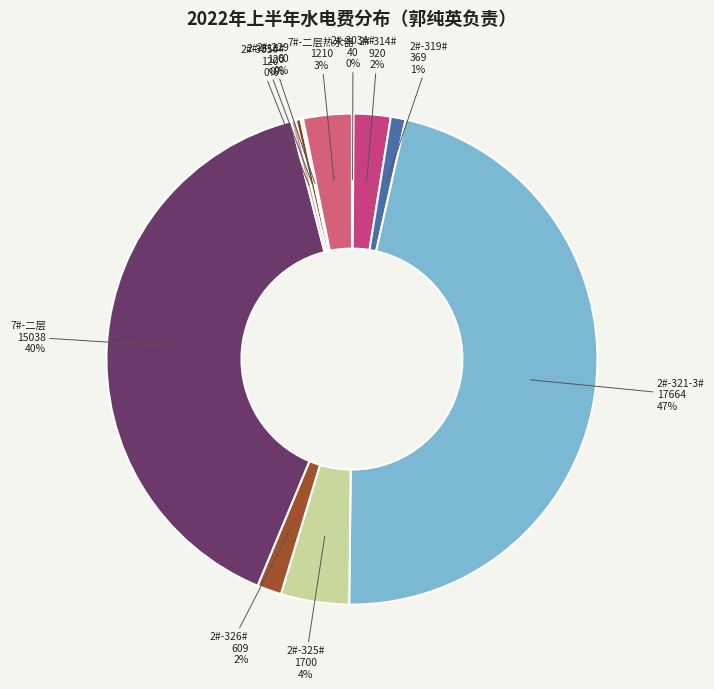

What percentage is the 2#-321-3# slice, to the nearest percent?

47%